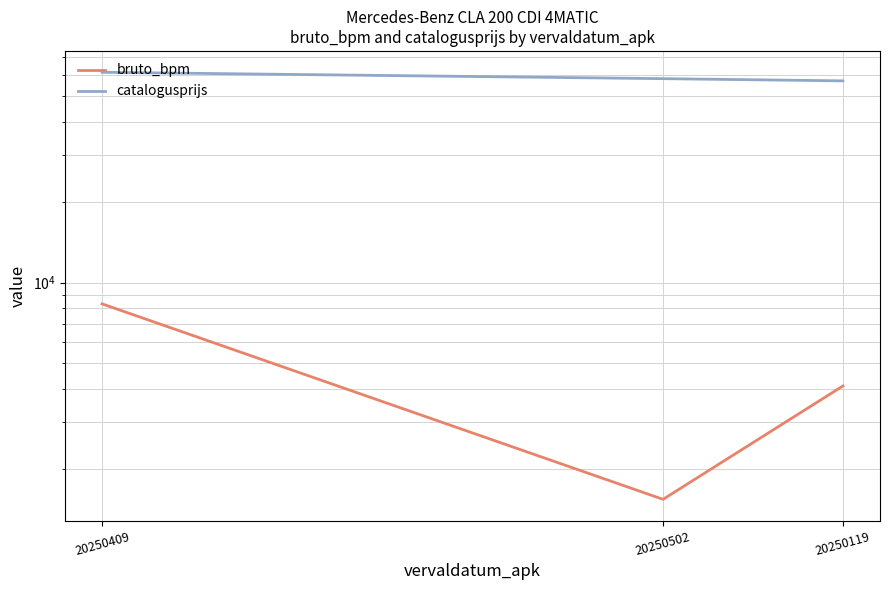

Is the value of bruto_bpm at 20250409 greater than the value of catalogusprijs at 20250502?

No